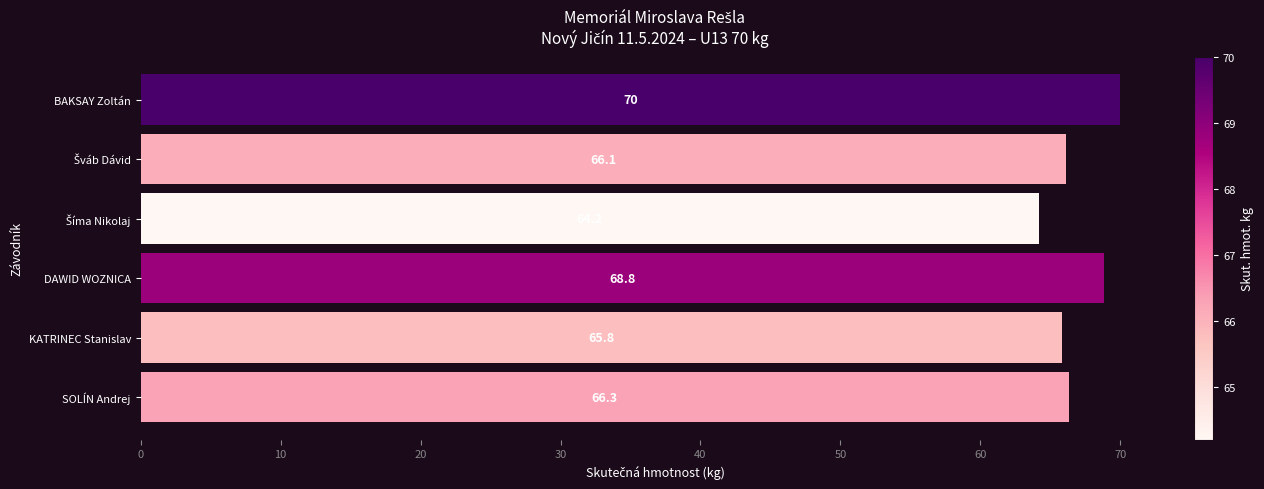

What is the change in value from BAKSAY Zoltán to DAWID WOZNICA?

-1.2